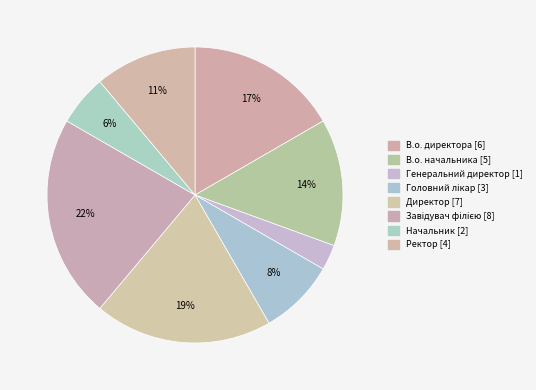

What is the largest slice in the pie chart?

Завідувач філією